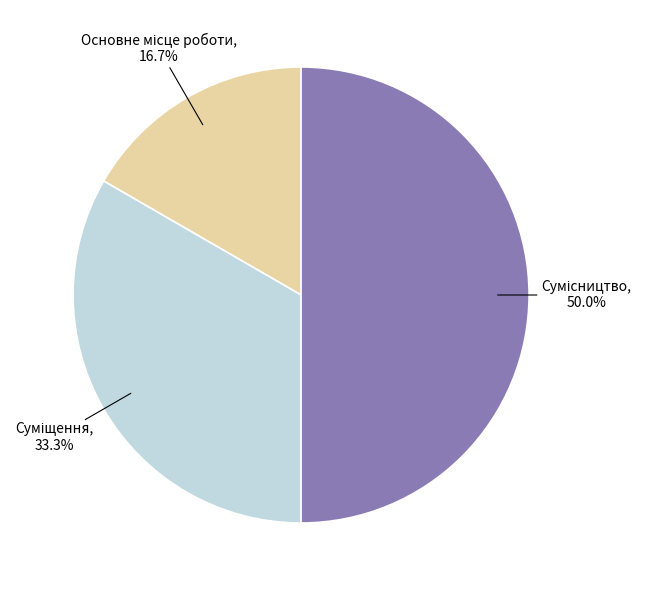

What is the change in value from Суміщення to Сумісництво?

+1